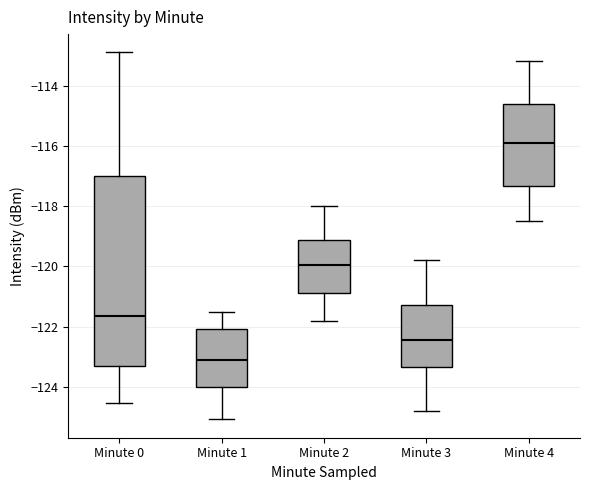

Where is the upper edge of the box for Minute 0 on the y-axis? The values are not printed on the chart, so give them approximately, as read against the axis.

-117.0